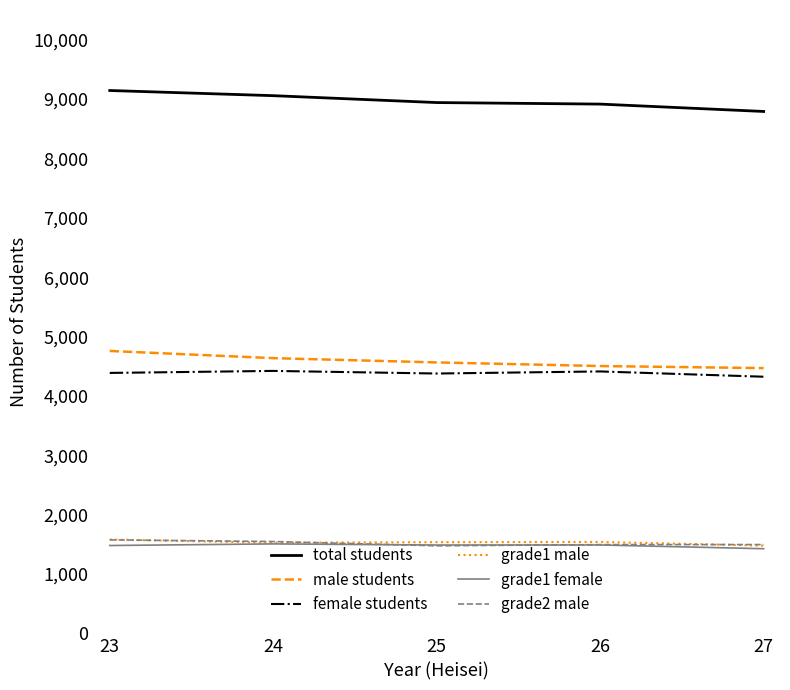

What is the difference between the second highest and second lowest values in the female students series?

35